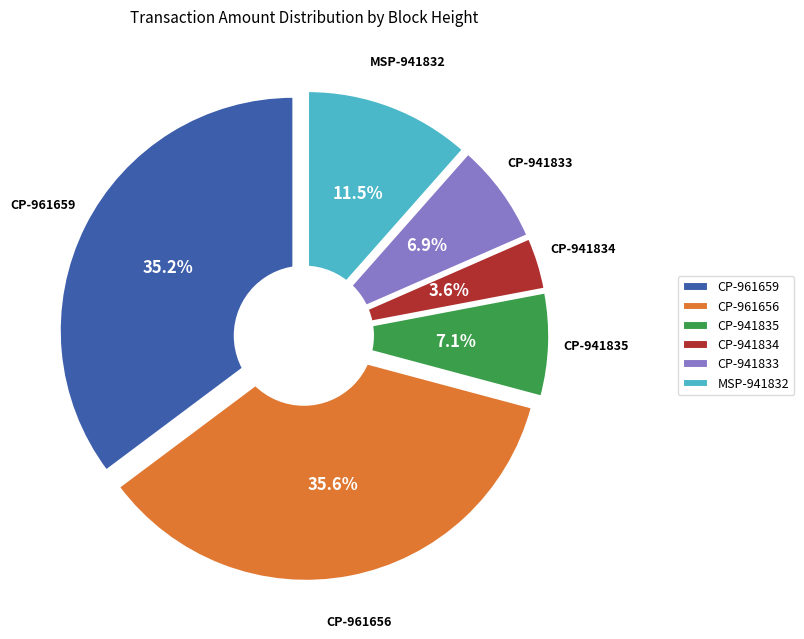

How many segments does this pie chart have?

6